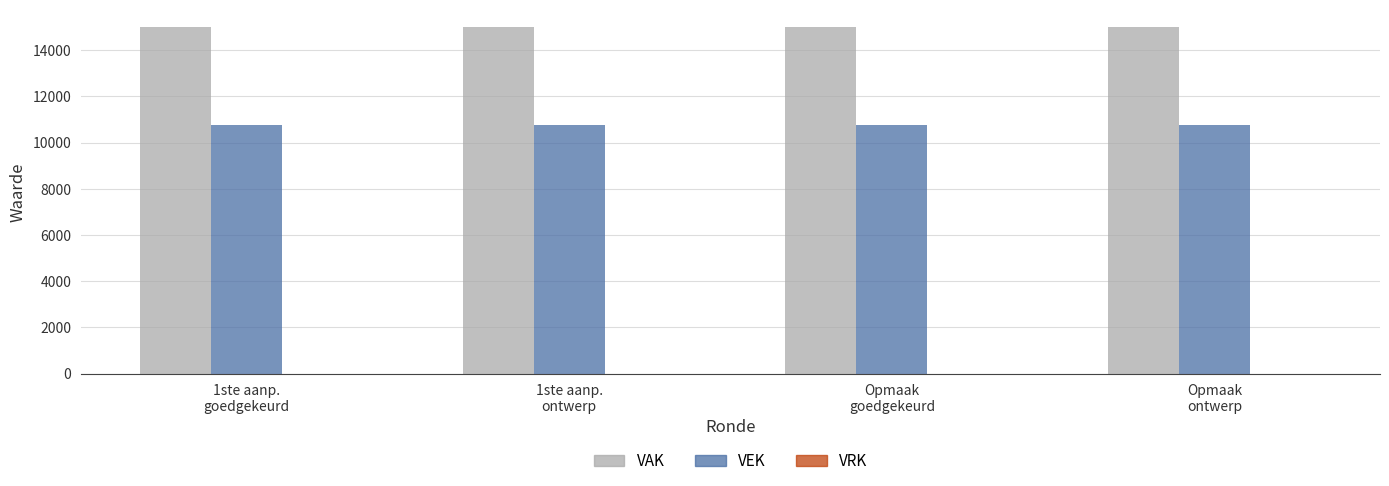

Which series has the largest total across all categories?

VAK